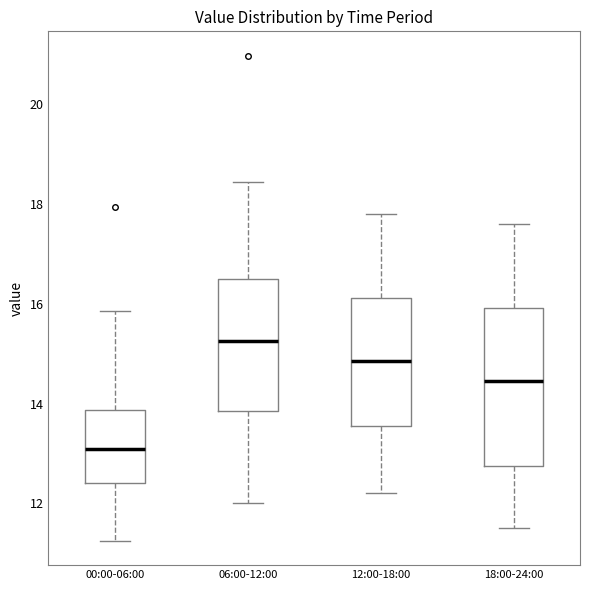

Reading left to right, read every box against the y-axis: the position of its median line, the range the box covers, and the ends of its whiskers. The values are not printed on the chart, so give them approximately, as read against the axis.

00:00-06:00: median 13.0, box 12.4 to 13.8, whiskers 11.2 to 15.8
06:00-12:00: median 15.2, box 13.8 to 16.6, whiskers 12.0 to 18.4
12:00-18:00: median 14.8, box 13.6 to 16.2, whiskers 12.2 to 17.8
18:00-24:00: median 14.4, box 12.8 to 16.0, whiskers 11.6 to 17.6